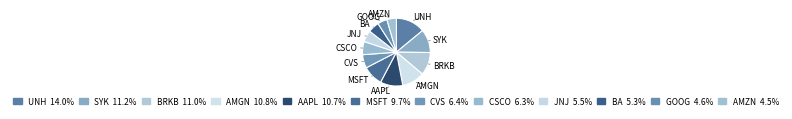

To the nearest percent, what is the difference between the largest and smallest slice percentages?

9%